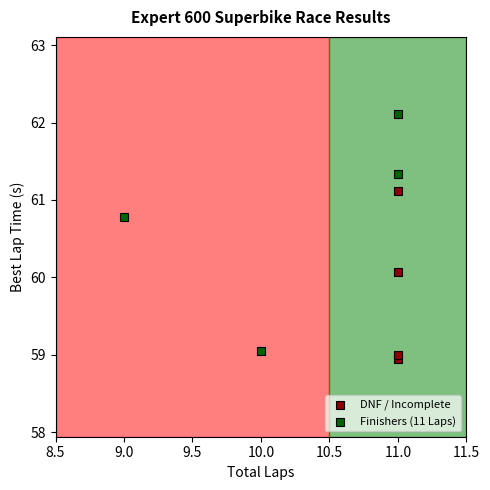

Which series contains the highest Y value?

Finishers (11 Laps)